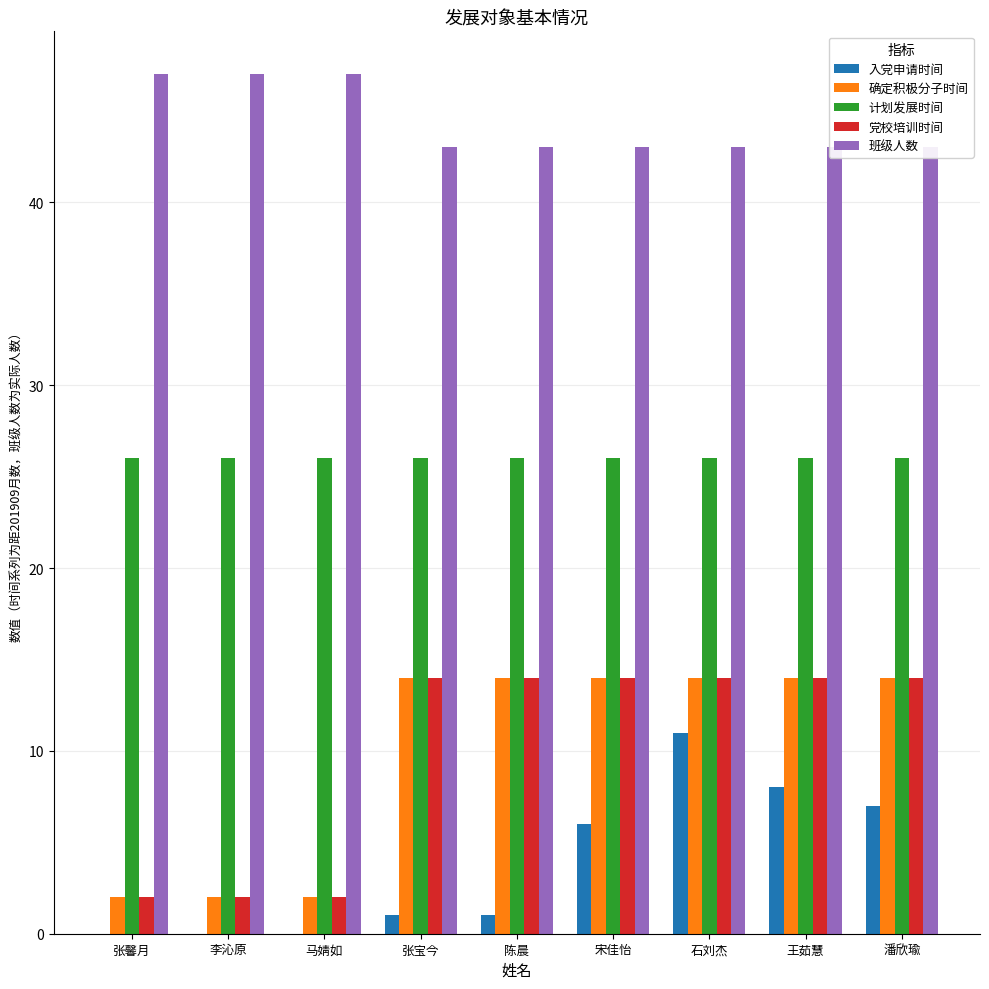

Reading left to right, list all the values displayed in this chart.

入党申请时间: 0	0	0	1	1	6	11	8	7
确定积极分子时间: 2	2	2	14	14	14	14	14	14
计划发展时间: 26	26	26	26	26	26	26	26	26
党校培训时间: 2	2	2	14	14	14	14	14	14
班级人数: 47	47	47	43	43	43	43	43	43